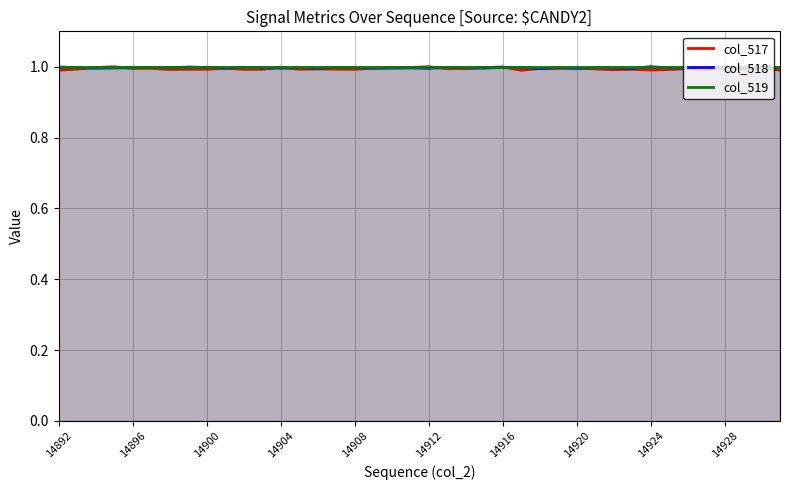

What is the greatest value displayed?

1.0